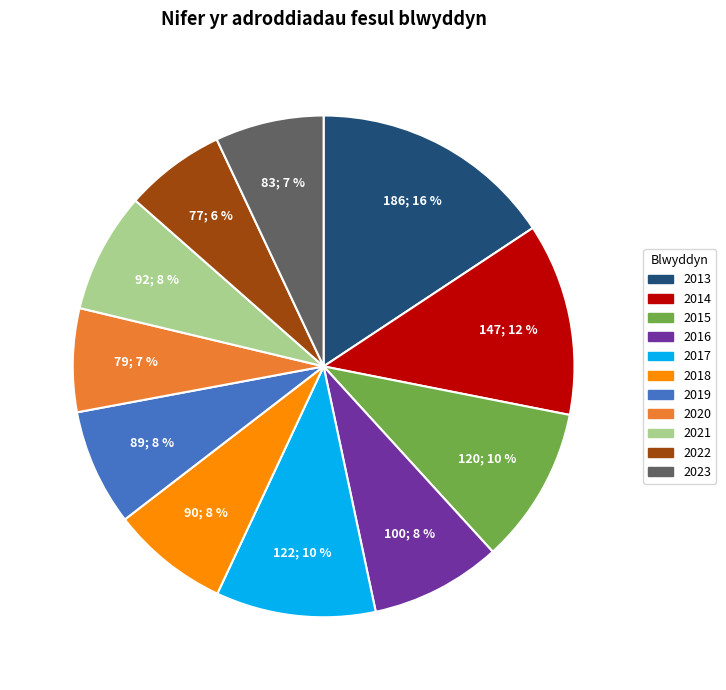

The 2023 slice represents 7% of the pie. True or false?

True